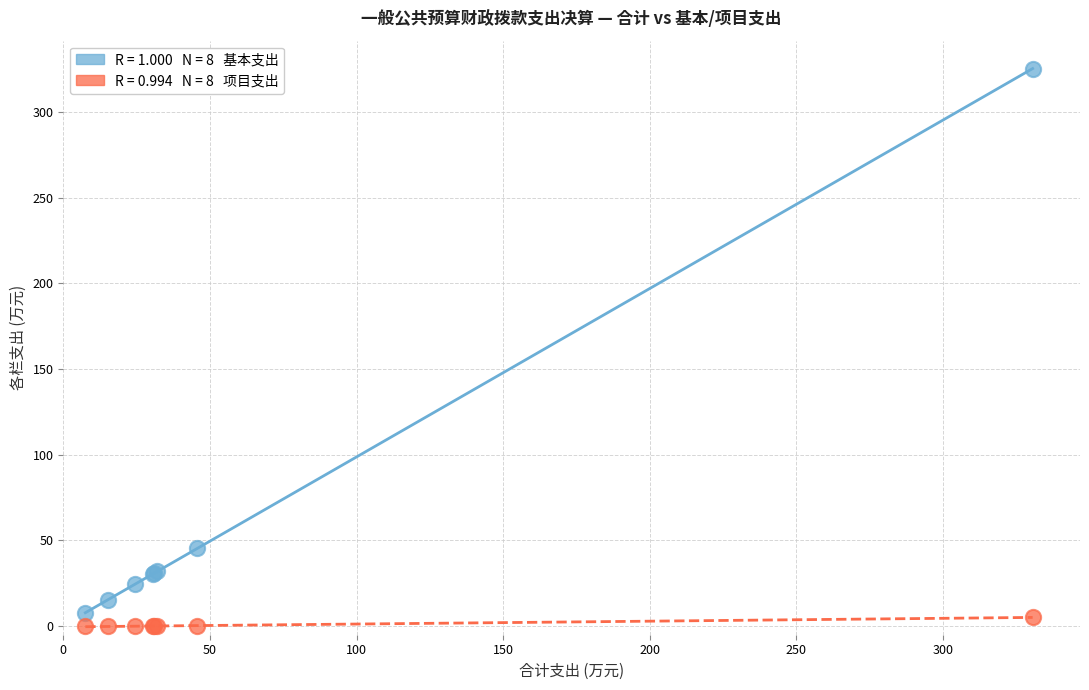

Across all series, what Y value is closest to 162?

45.7